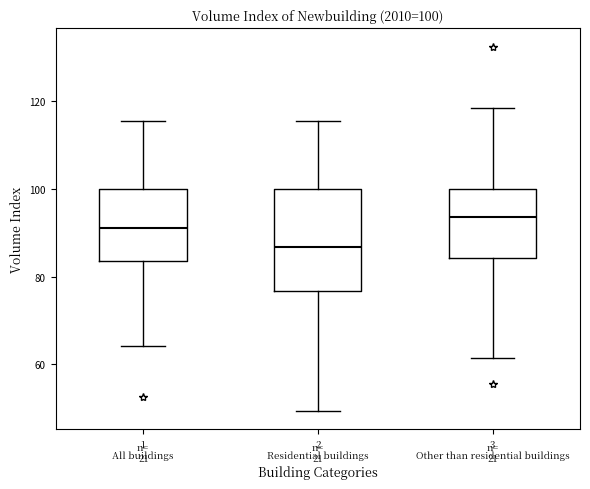

Which box's median line is the lowest?

2 Residential buildings